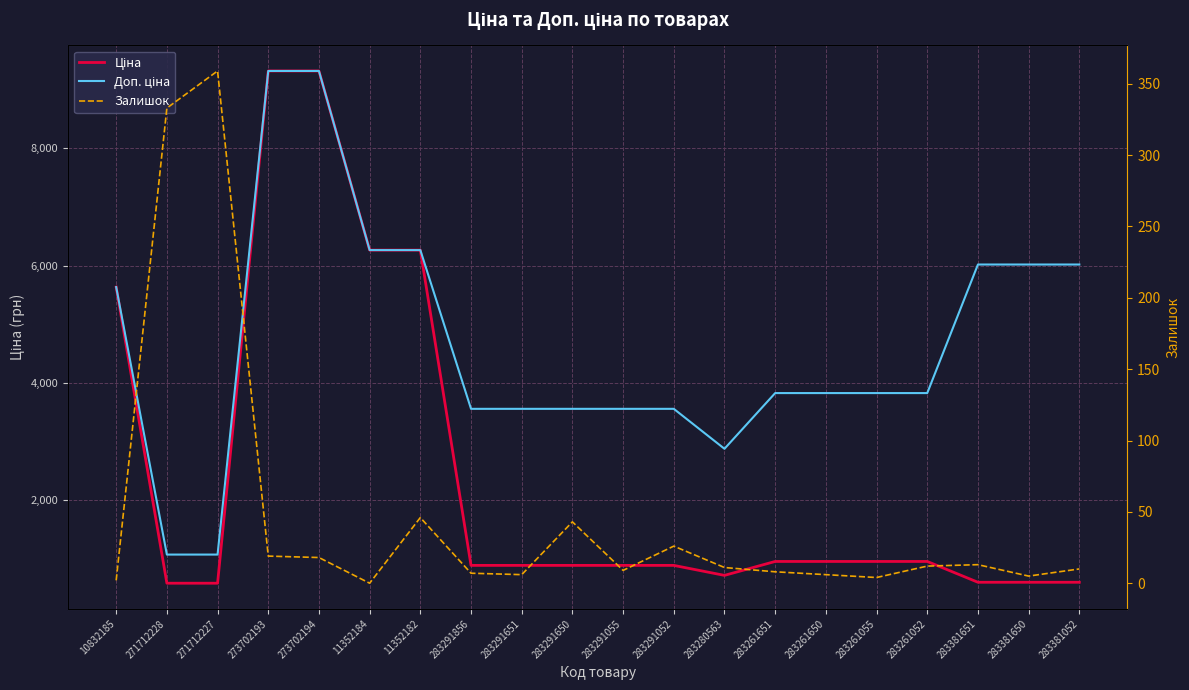

What is the difference between the maximum and minimum values in the Доп. ціна series?

8246.9